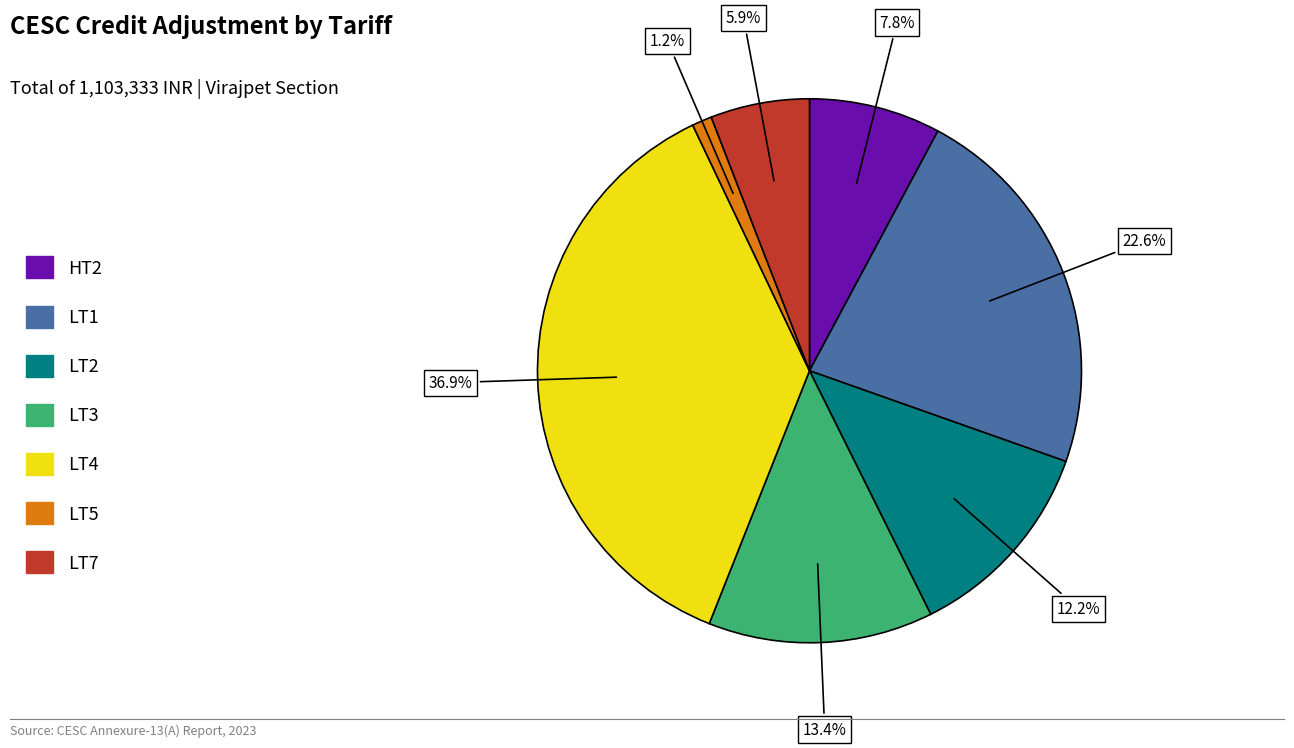

To the nearest percent, what is the combined percentage of LT3 and LT1?

36%